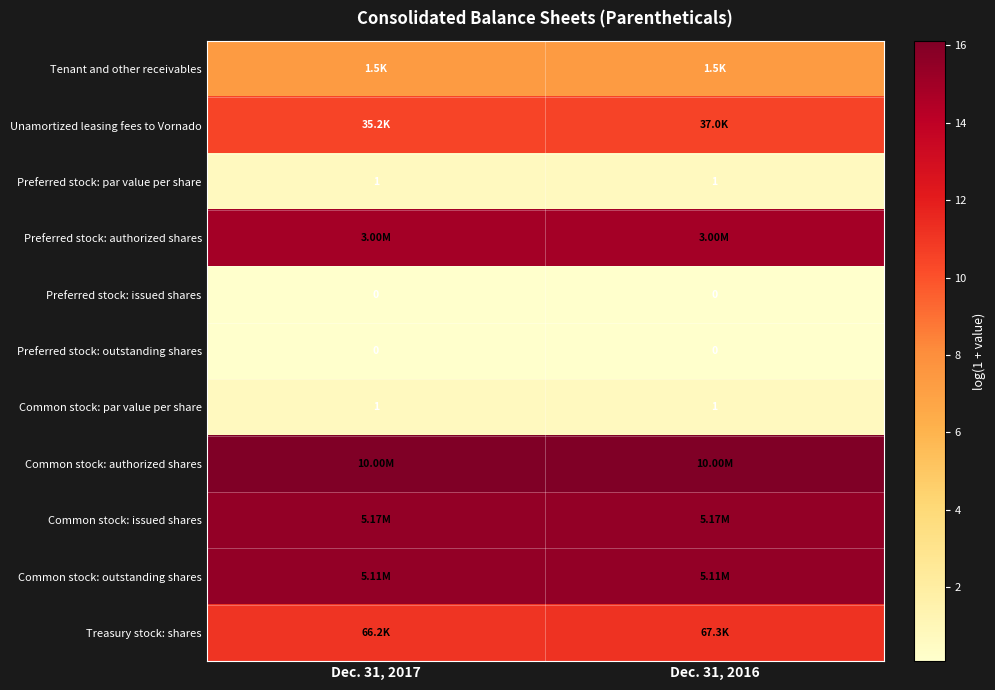

Count the number of data series in this chart.

11